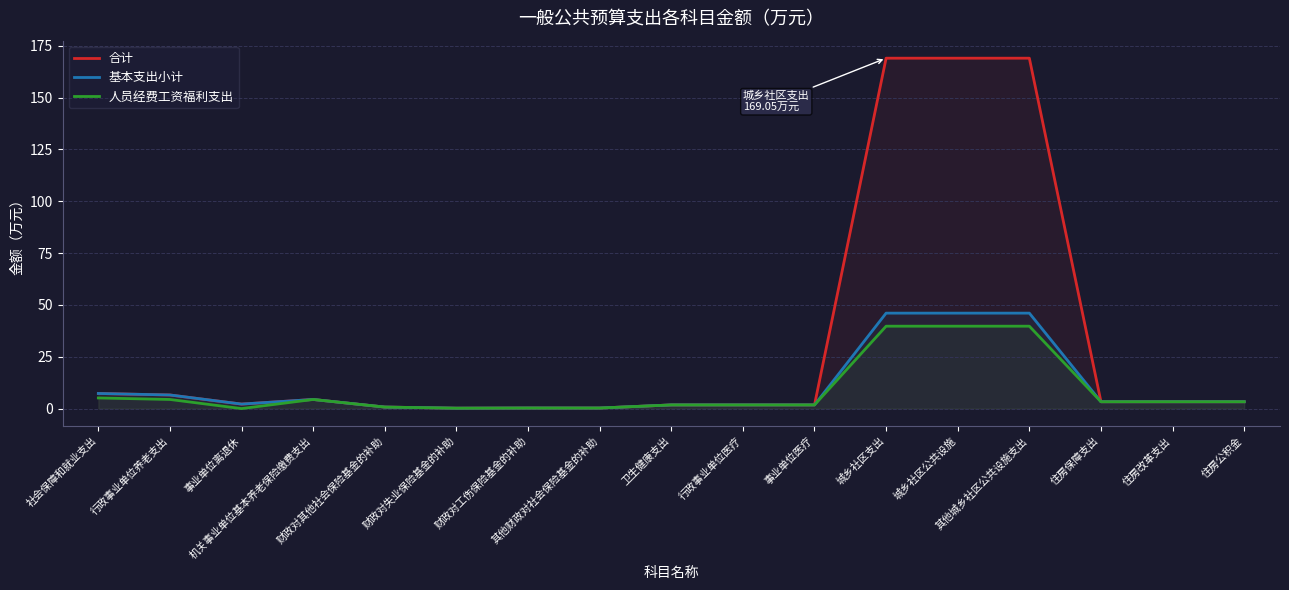

At which label does 基本支出小计 first exceed 3?

社会保障和就业支出